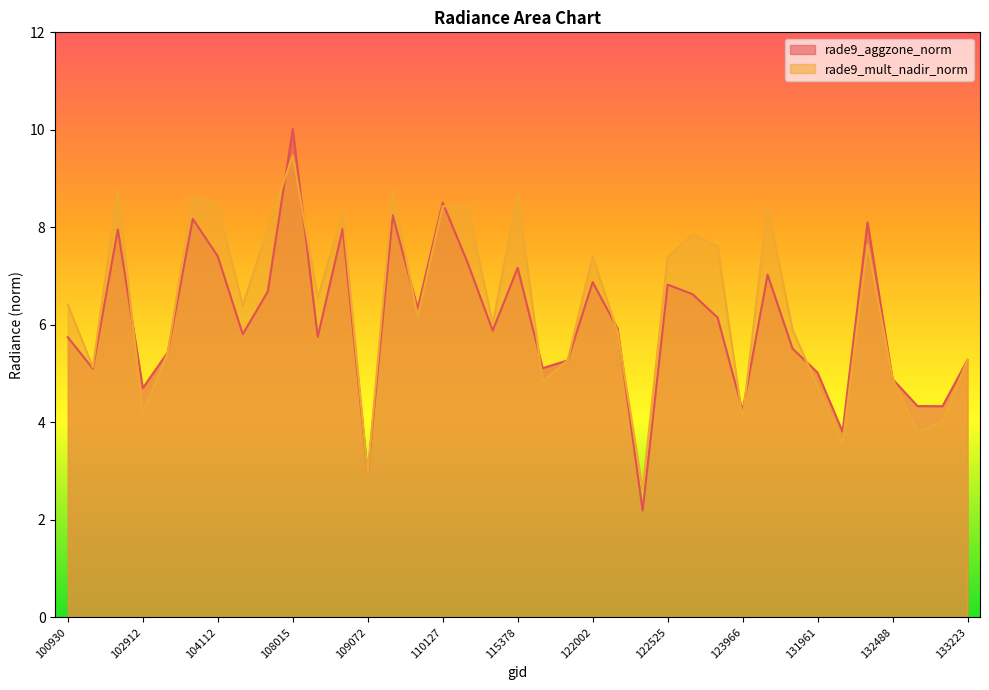

Count the number of categories in the chart.

37